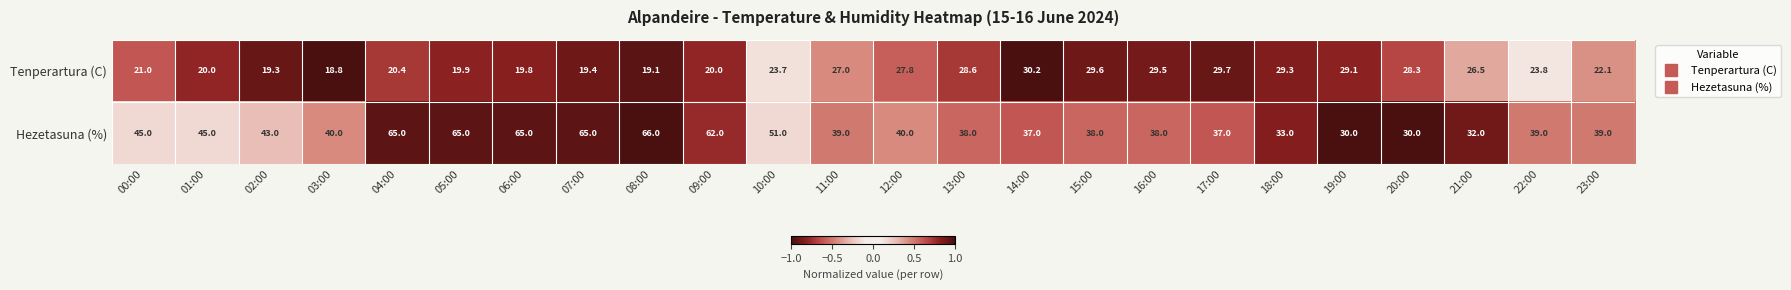

Is it true that Tenperartura (C) equals 38.9 at 15:00?

False